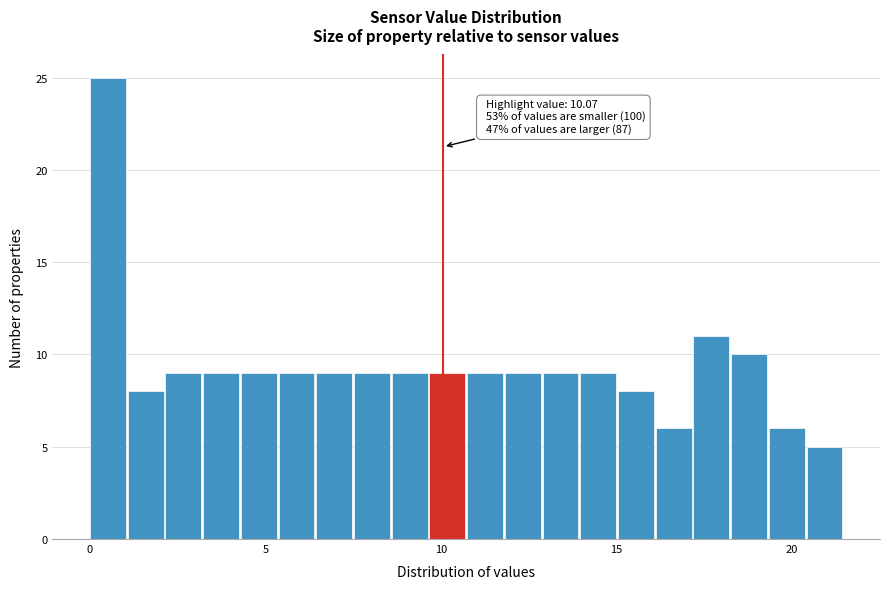

Around what value on the x-axis is the tallest bar? Give the approximate position of its centre, as read against the axis.

0.5